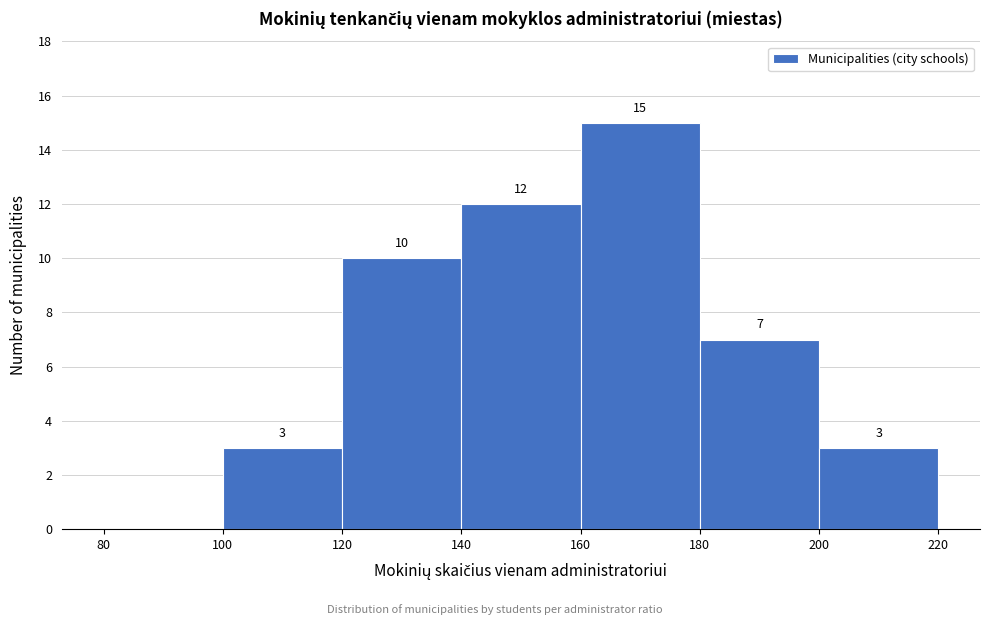

Over which range of the x-axis is the bar tallest?

160 to 180